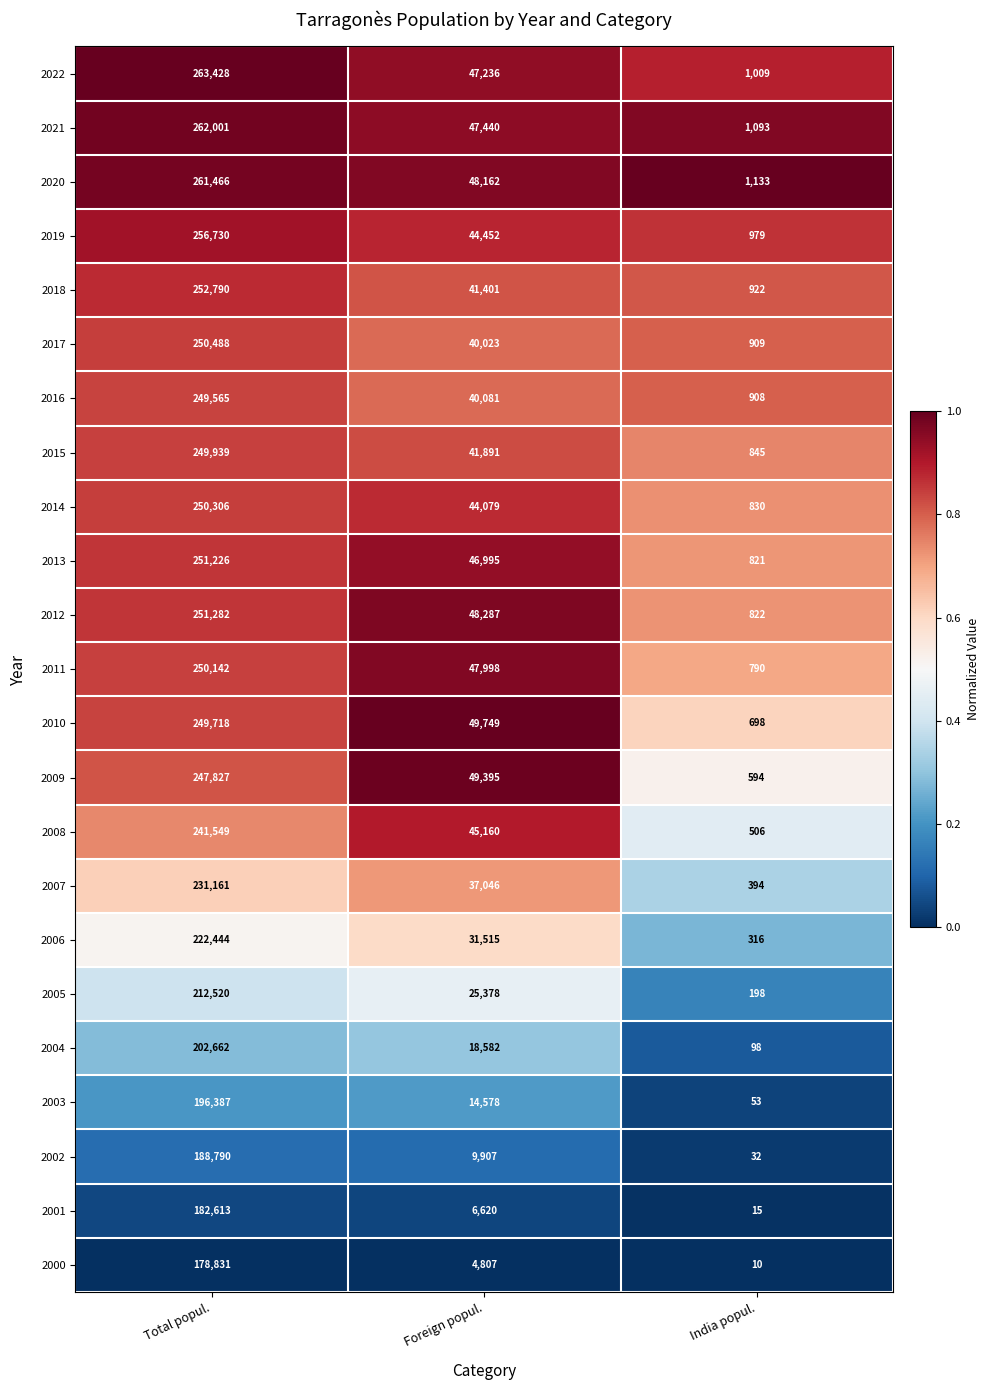

At which category is the sum across all series the highest?

Total popul.